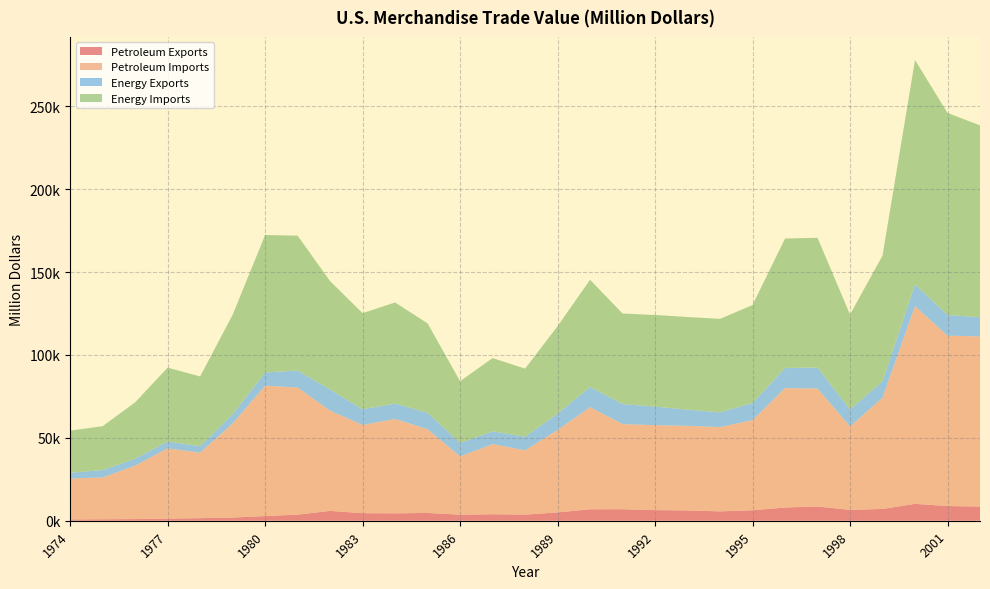

Reading left to right, extract all data points from this chart.

Petroleum Exports: 1974=791.7	1975=907.3	1976=997.9	1977=1275.6	1978=1561.3	1979=1913.6	1980=2833.4	1981=3695.8	1982=5947.3	1983=4557.4	1984=4469.7	1985=4707.1	1986=3639.5	1987=3922.1	1988=3692.5	1989=5021.1	1990=6900.9	1991=6953.7	1992=6411.7	1993=6215.0	1994=5659.0	1995=6321.0	1996=7984.0	1997=8592.0	1998=6574.0	1999=7118.0	2000=10192.0	2001=8868.0	2002=8569.0
Petroleum Imports: 1974=24667.9	1975=25196.7	1976=32225.7	1977=42368.2	1978=39526.3	1979=56714.7	1980=78636.8	1981=76658.9	1982=60458.2	1983=53216.8	1984=56924.1	1985=50475.2	1986=35142.3	1987=42285.4	1988=38786.5	1989=49704.2	1990=61582.7	1991=51350.1	1992=51216.8	1993=51046.4	1994=50835.0	1995=54368.0	1996=72022.0	1997=71152.0	1998=50264.0	1999=67173.0	2000=119251.0	2001=102747.0	2002=102663.0
Energy Exports: 1974=3443.9	1975=4469.5	1976=4225.8	1977=4183.6	1978=3880.6	1979=5620.5	1980=7982.3	1981=10279.0	1982=12728.8	1983=9499.9	1984=9310.5	1985=9970.9	1986=8114.5	1987=7713.1	1988=8235.2	1989=9869.3	1990=12233.4	1991=12081.3	1992=11254.1	1993=9756.0	1994=8911.0	1995=10358.0	1996=12181.0	1997=12682.0	1998=10251.0	1999=9880.0	2000=13179.0	2001=12494.0	2002=11541.0
Energy Imports: 1974=25453.8	1975=26475.6	1976=33995.9	1977=44537.2	1978=42095.8	1979=59997.9	1980=82924.0	1981=81360.3	1982=65409.2	1983=57952.2	1984=60979.8	1985=53917.1	1986=37309.9	1987=44219.5	1988=41041.5	1989=52778.9	1990=64661.4	1991=54629.2	1992=55255.6	1993=55899.8	1994=56391.0	1995=59109.0	1996=78086.0	1997=78277.0	1998=57323.0	1999=75803.0	2000=135367.0	2001=121923.0	2002=115748.0